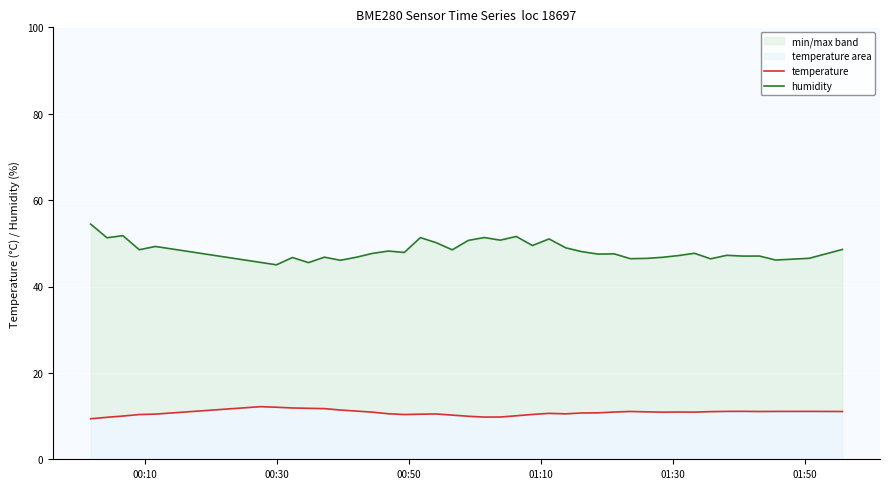

True or false: humidity and temperature cross at least once.

False